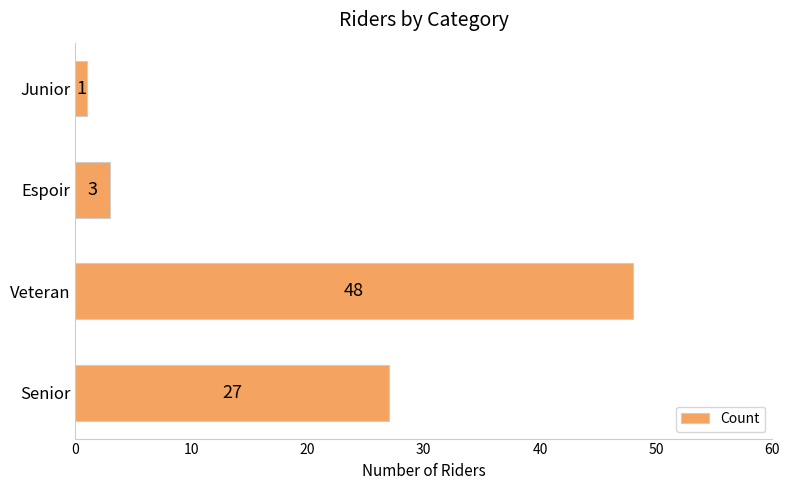

What is the difference between the maximum and minimum values?

47